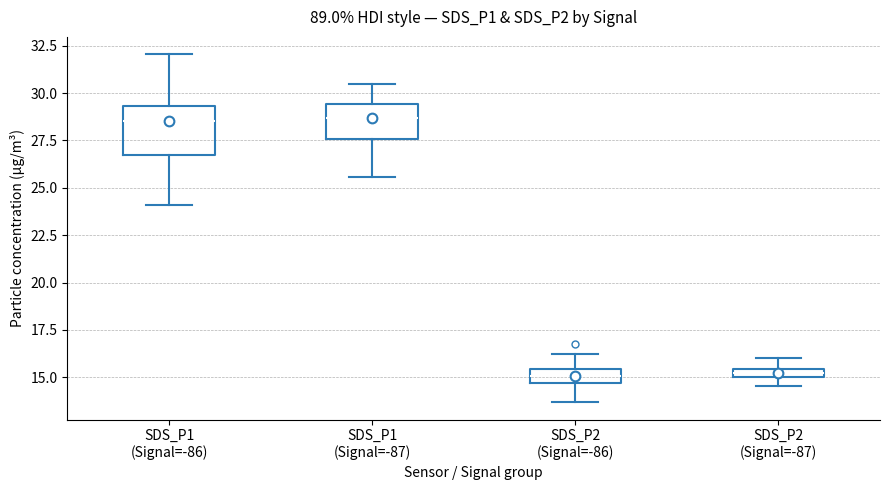

Where is the upper edge of the box for SDS_P2 (Signal=-86) on the y-axis? The values are not printed on the chart, so give them approximately, as read against the axis.

15.5